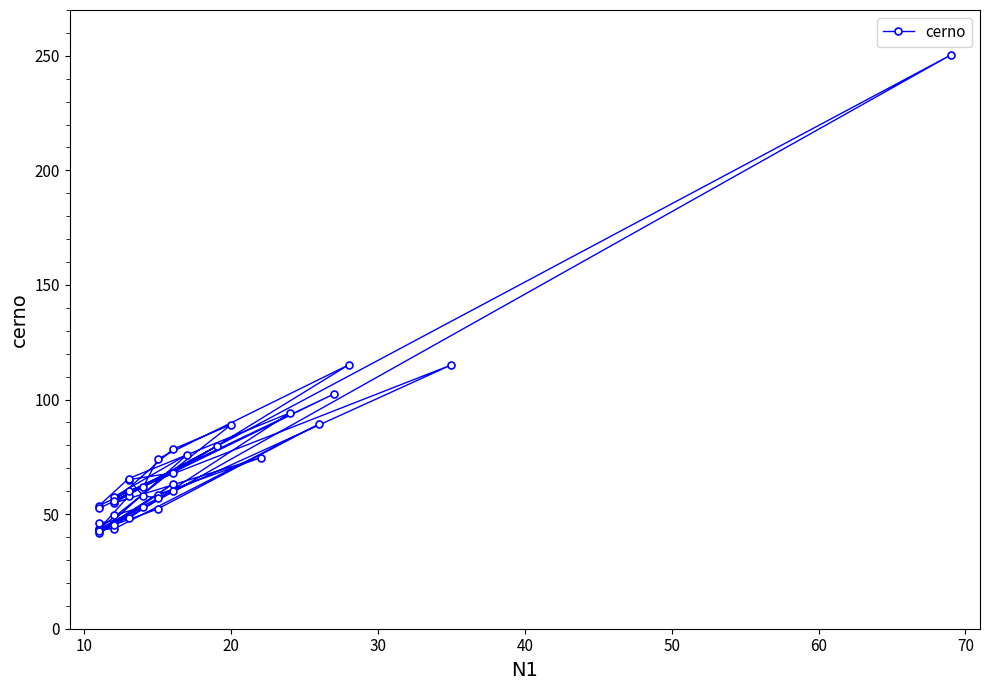

What is the label of the 39th point from the right?

10